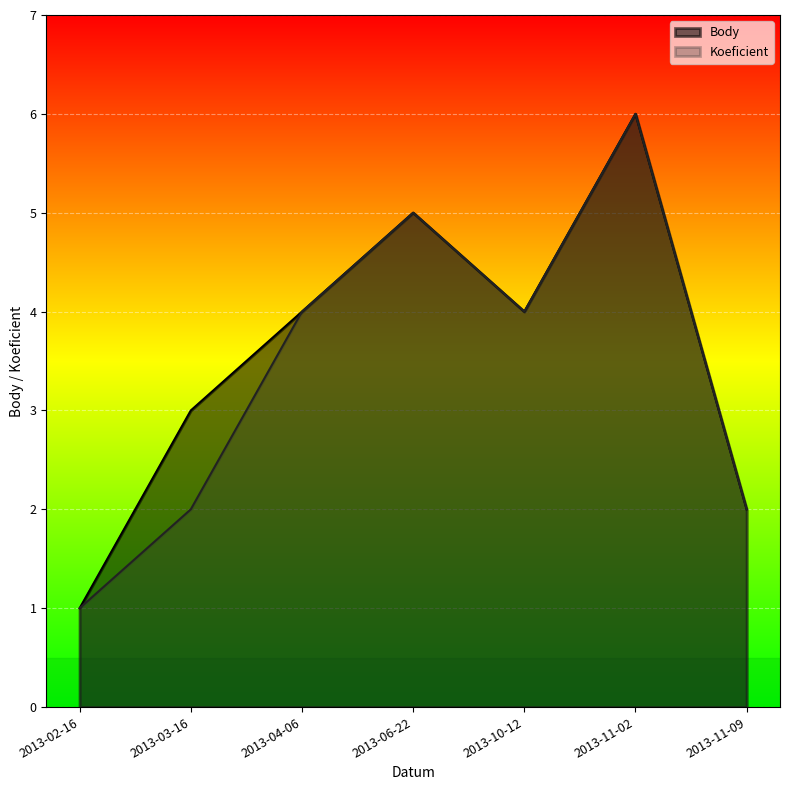

What is the average value of the Body series?

4